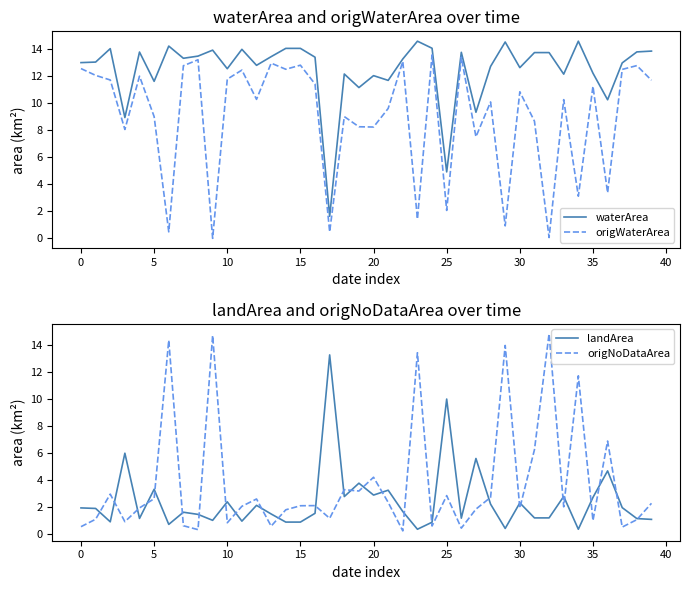

Reading right to left, transcribe all the data shown in this chart.

waterArea: 13.8	13.8	12.9	10.2	12.2	14.5	12.1	13.7	13.7	12.6	14.5	12.7	9.3	13.7	4.9	14.0	14.5	13.2	11.7	12.0	11.1	12.1	1.6	13.4	14.0	14.0	13.4	12.8	13.9	12.5	13.9	13.4	13.3	14.2	11.6	13.7	8.9	14.0	13.0	13.0
origWaterArea: 11.7	12.7	12.5	3.4	11.2	3.1	10.2	0.1	8.6	10.8	0.9	10.1	7.5	13.4	2.1	13.5	1.4	13.1	9.6	8.2	8.2	9.0	0.5	11.4	12.8	12.5	12.9	10.2	12.4	11.7	0.0	13.2	12.7	0.5	9.0	12.0	8.0	11.7	12.0	12.5
landArea: 1.1	1.1	1.9	4.7	2.7	0.3	2.8	1.2	1.2	2.3	0.4	2.2	5.6	1.2	10.0	0.9	0.3	1.6	3.2	2.9	3.8	2.8	13.2	1.5	0.9	0.9	1.5	2.1	0.9	2.4	1.0	1.4	1.6	0.7	3.3	1.1	6.0	0.9	1.9	1.9
origNoDataArea: 2.3	1.1	0.5	6.9	1.0	11.7	2.0	14.8	6.2	1.9	13.9	2.7	1.8	0.4	2.8	0.6	13.4	0.2	2.3	4.2	3.2	3.3	1.1	2.1	2.1	1.8	0.6	2.6	2.0	0.8	14.7	0.3	0.6	14.3	2.6	1.9	0.9	2.9	1.1	0.5